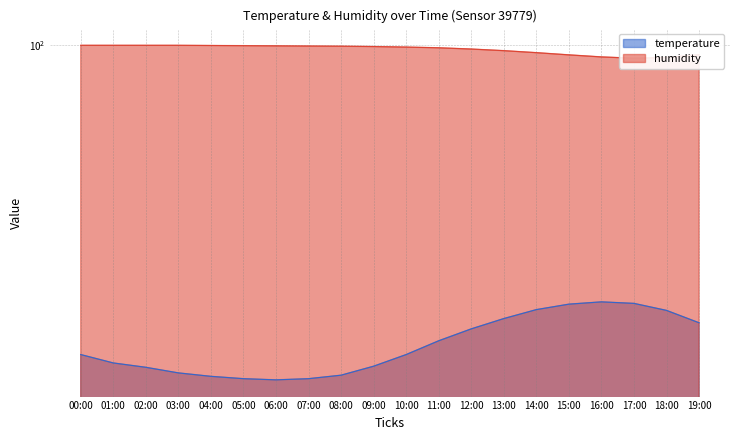

Which series changed the most between 05:00 and 19:00?

temperature